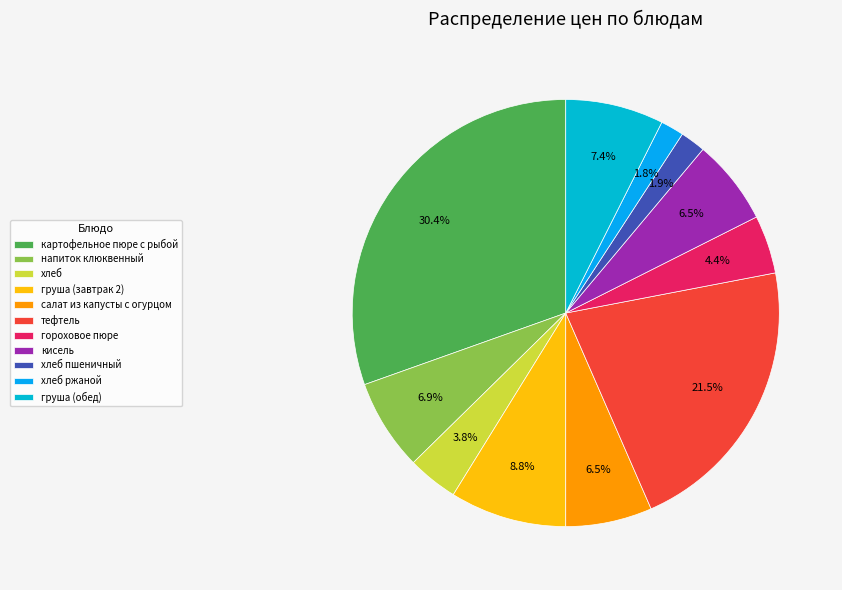

What is the largest slice in the pie chart?

картофельное пюре с рыбой